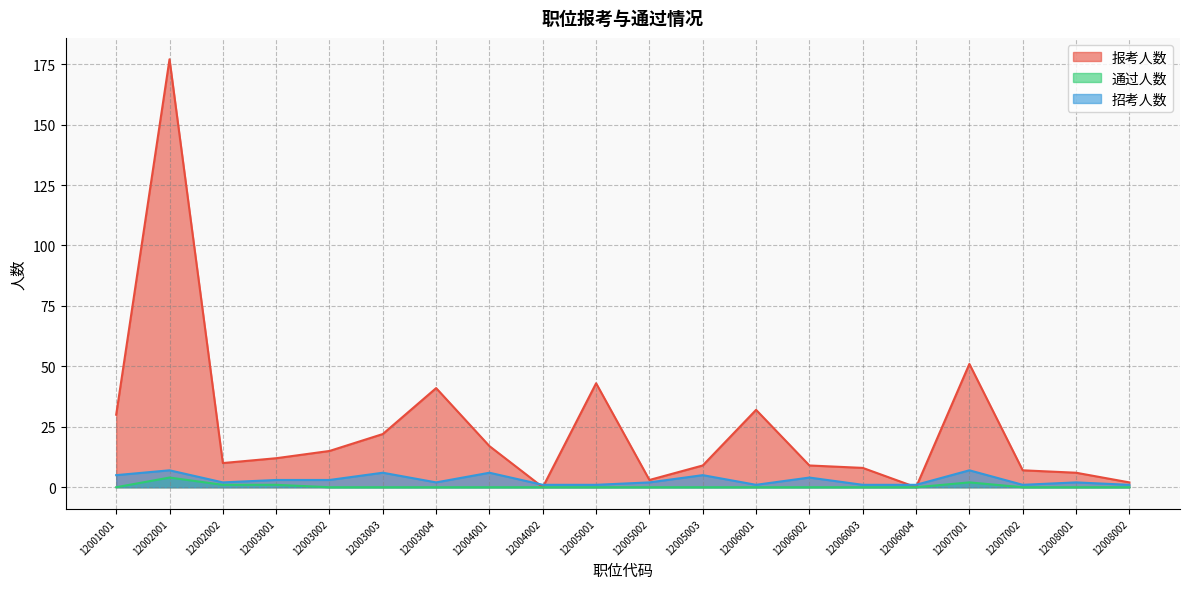

Does the chart have visible grid lines?

Yes